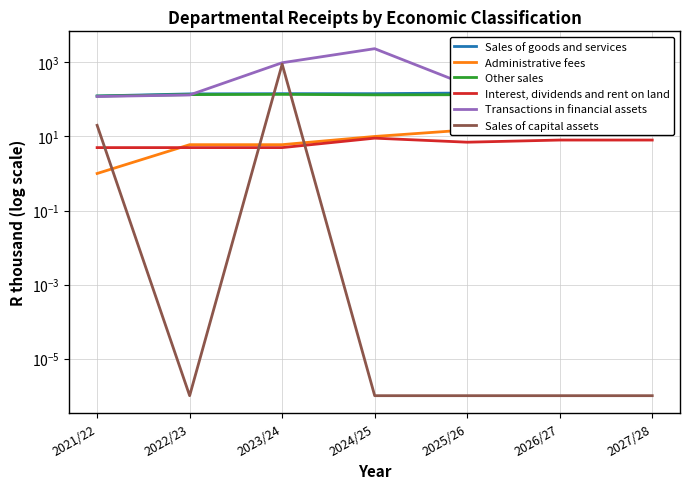

True or false: Sales of goods and services and Other sales cross at least once.

False